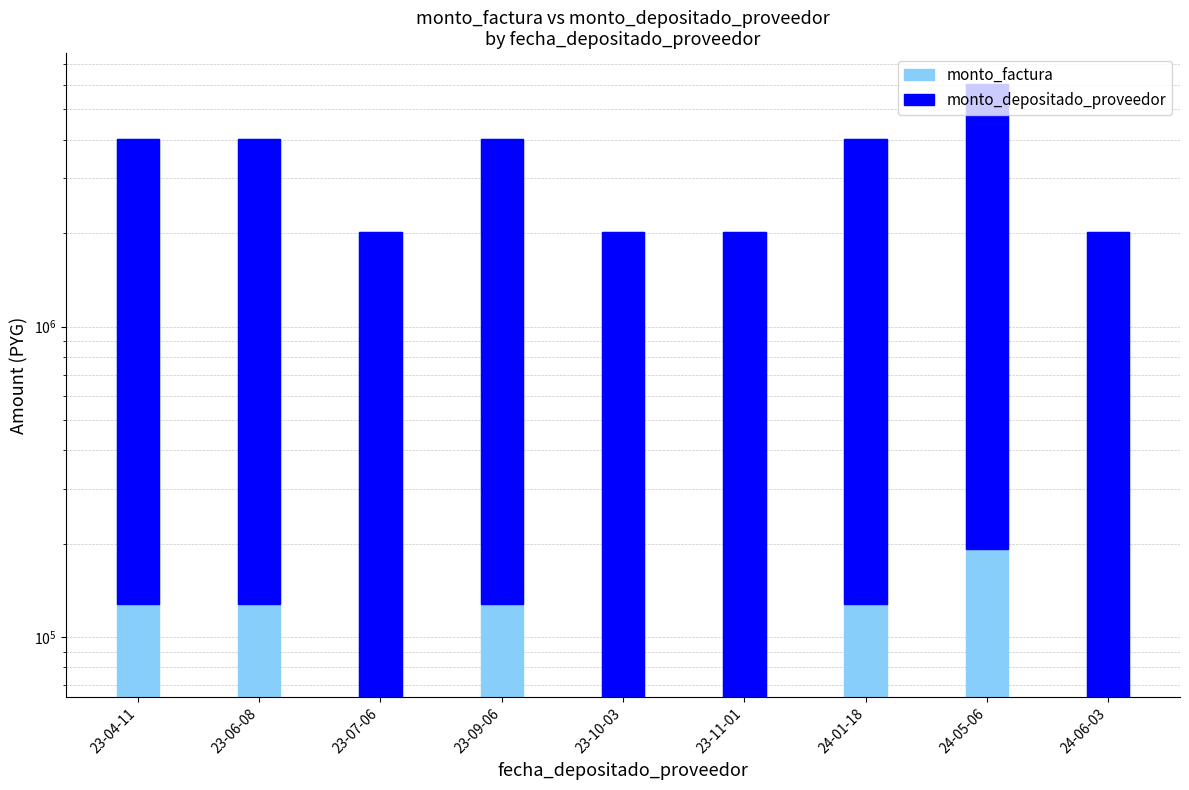

What position from the left is 23-10-03?

5